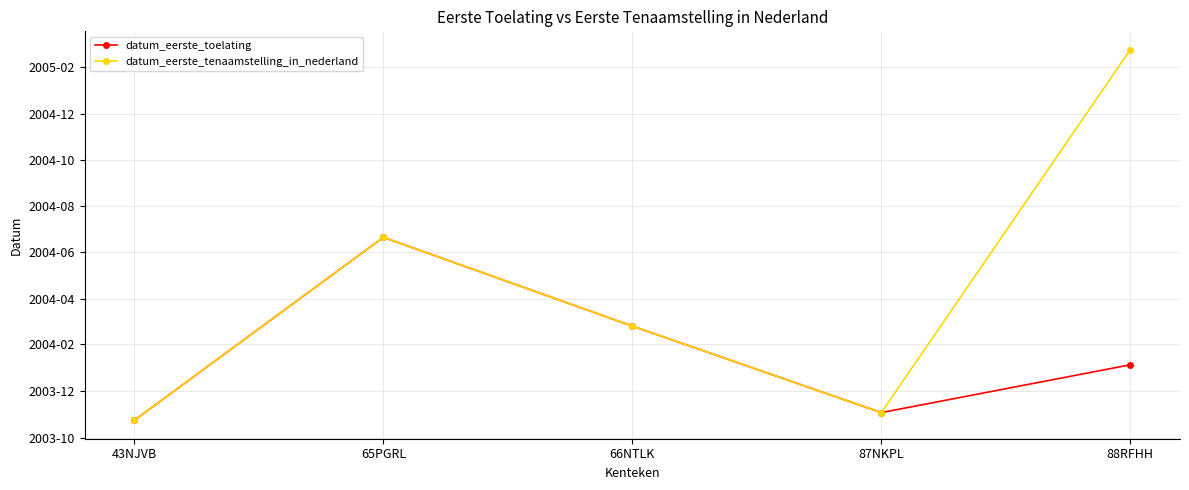

At which label does datum_eerste_toelating reach its peak?

65PGRL